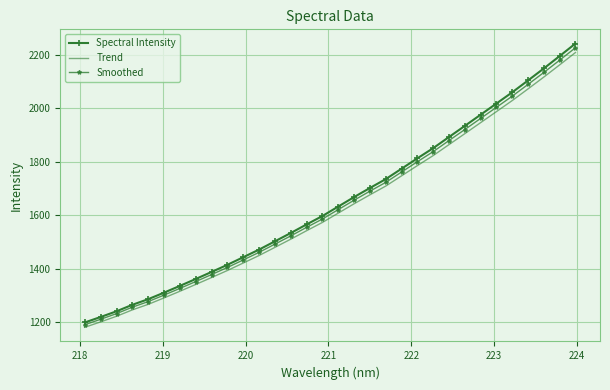

True or false: Spectral Intensity has more than 1 points higher than both neighbors.

False